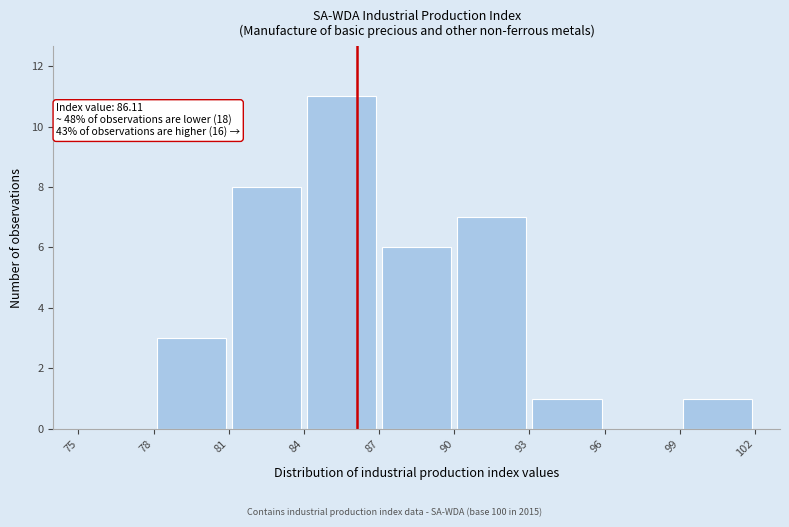

Over which range of the x-axis is the bar tallest?

84 to 87